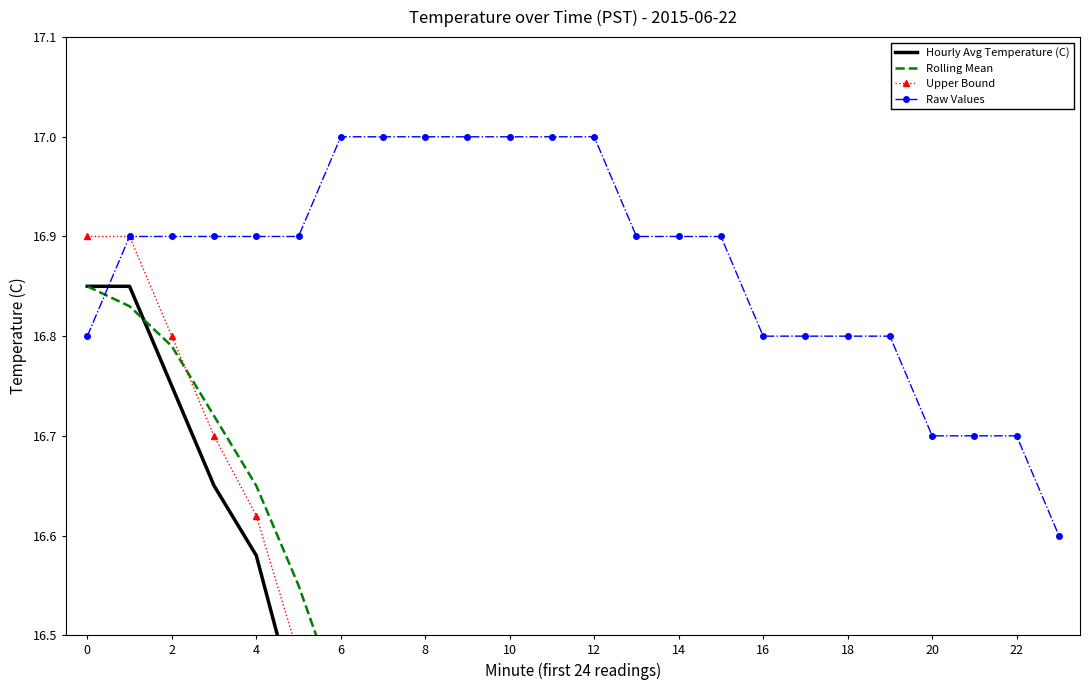

True or false: Raw Values has a value of 30.1 at 10.

False